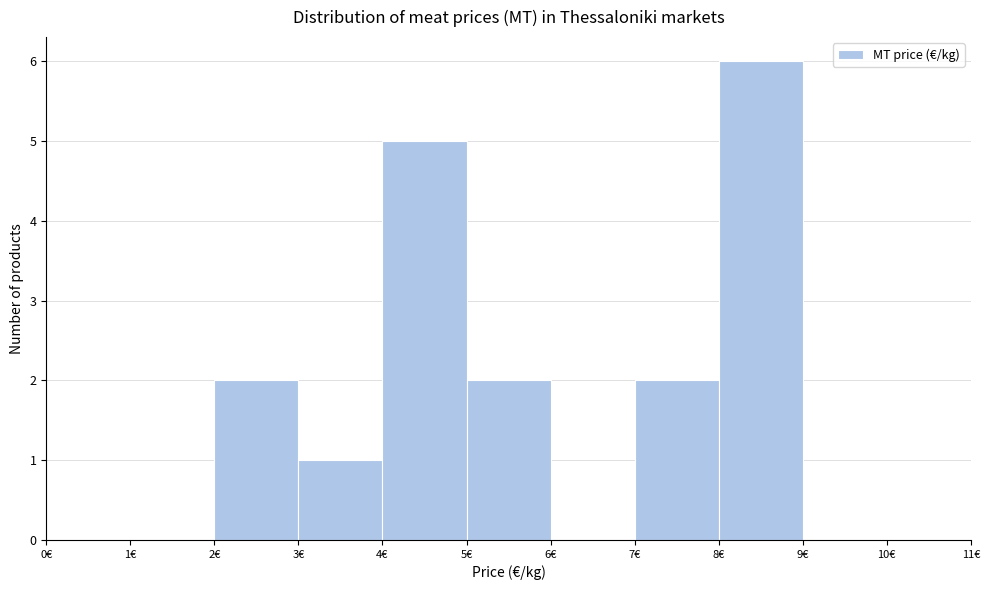

Reading left to right, list every bar in this chart as the range it spans on the x-axis followed by its height. The values are not printed on the chart, so give them approximately, as read against the axis.

0 to 1: 0
1 to 2: 0
2 to 3: 2
3 to 4: 1
4 to 5: 5
5 to 6: 2
6 to 7: 0
7 to 8: 2
8 to 9: 6
9 to 10: 0
10 to 11: 0